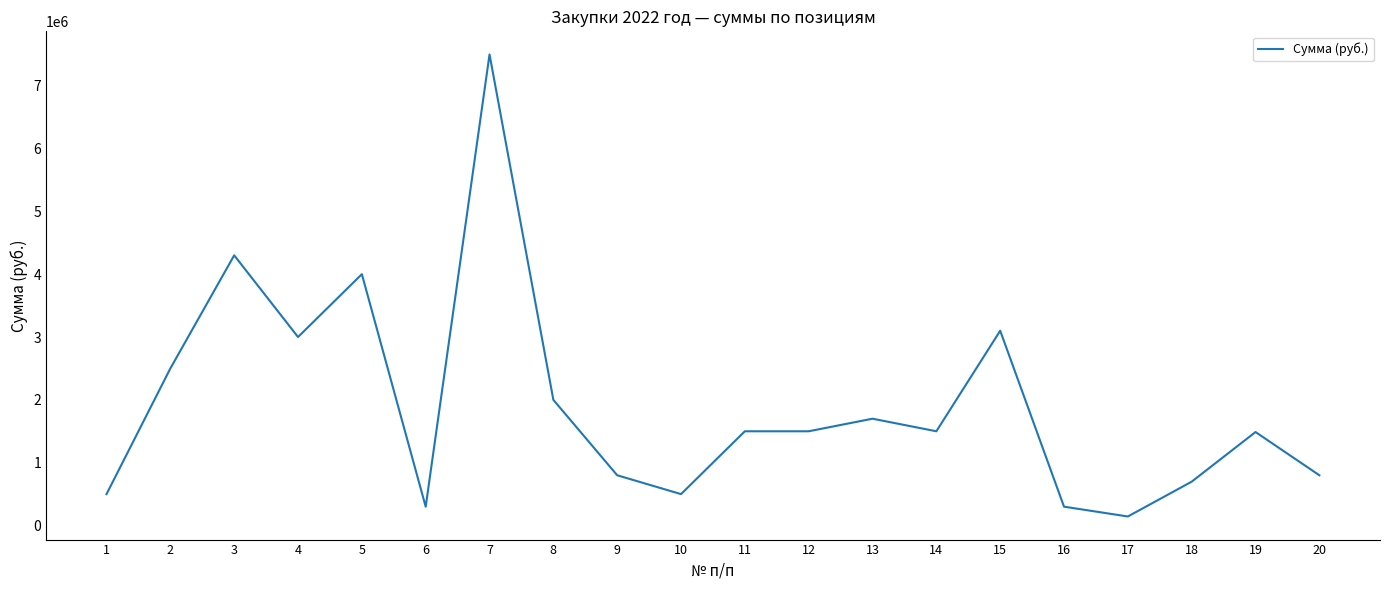

What is the greatest value displayed?

7497000